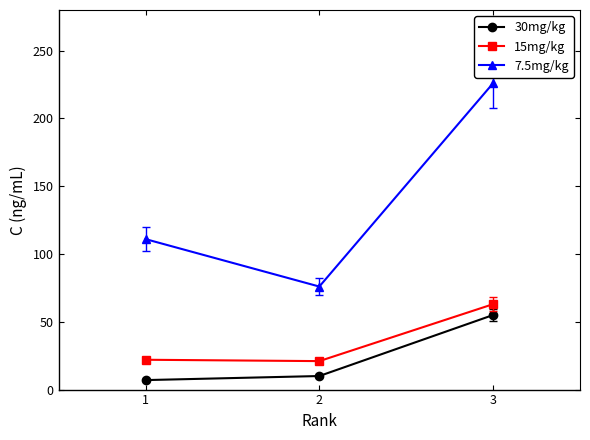

Which category has the highest value across all series?

3